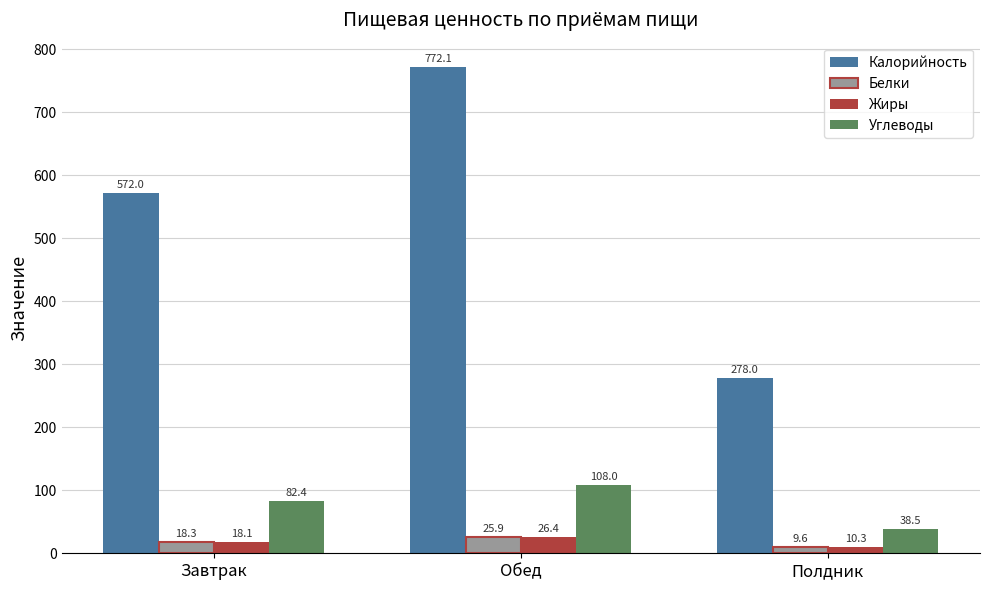

At Обед, list the series in order from largest to smallest.

Калорийность, Углеводы, Жиры, Белки